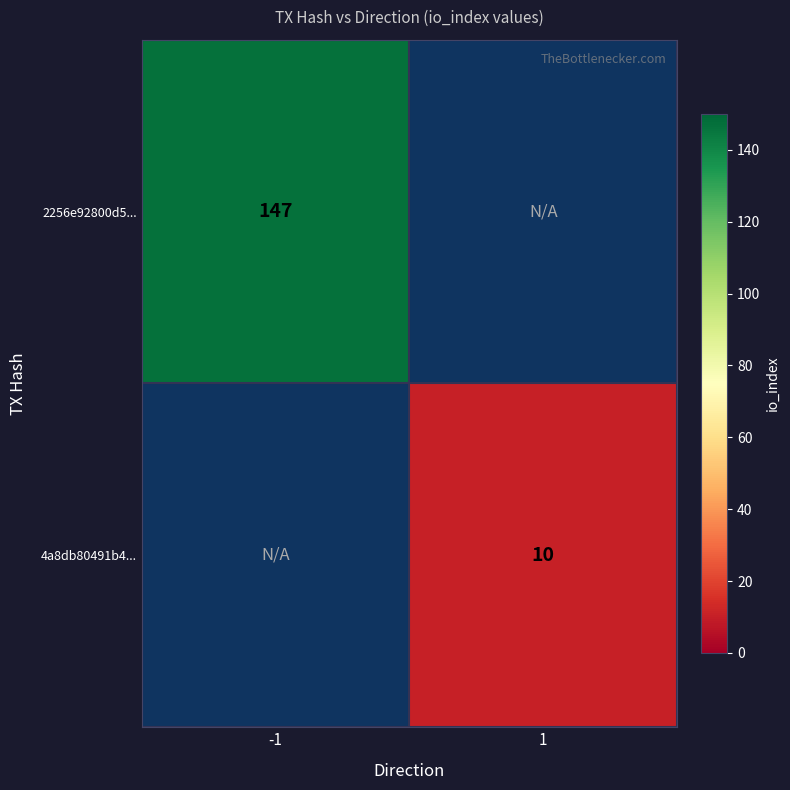

How many distinct data groups are displayed?

2